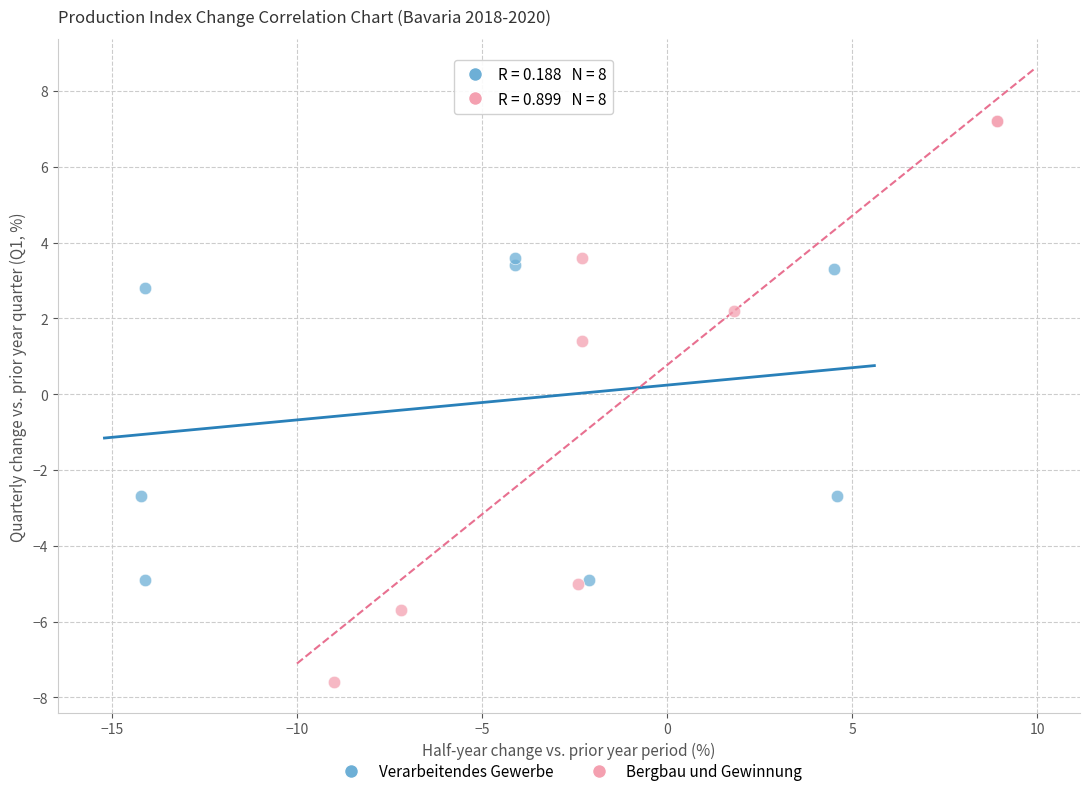

Which series contains the lowest Y value?

Bergbau und Gewinnung